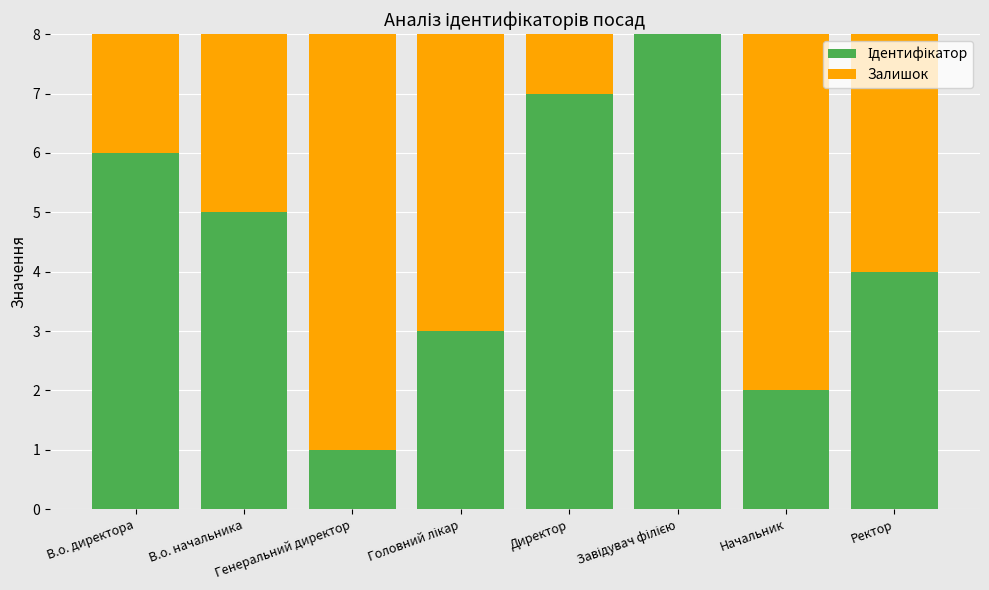

Which has a higher value, В.о. начальника or Завідувач філією?

Завідувач філією